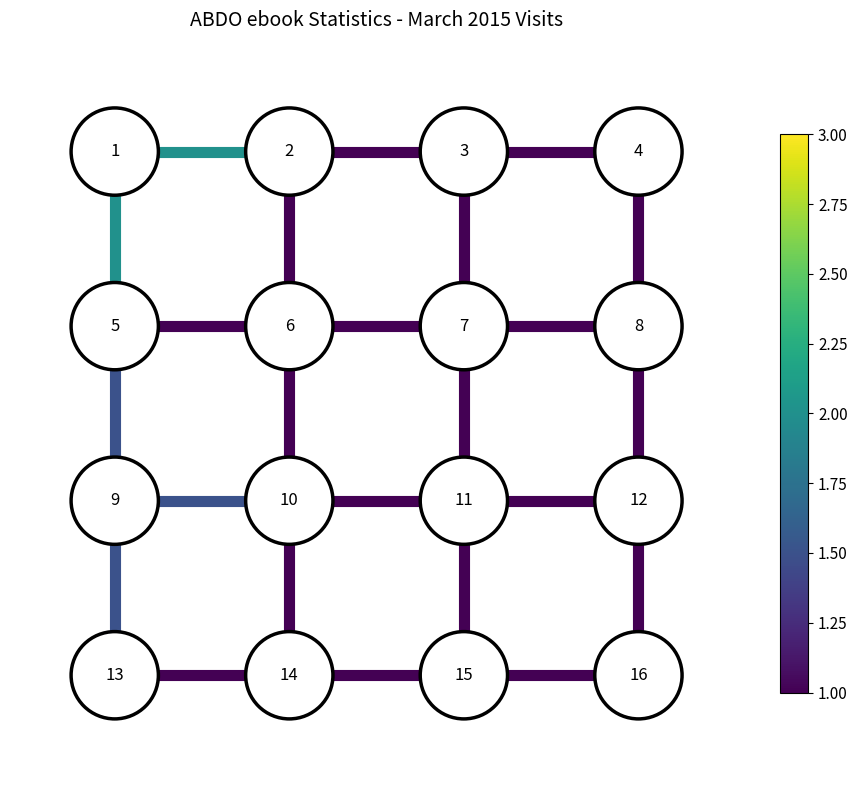

How many data points does each series have?

2